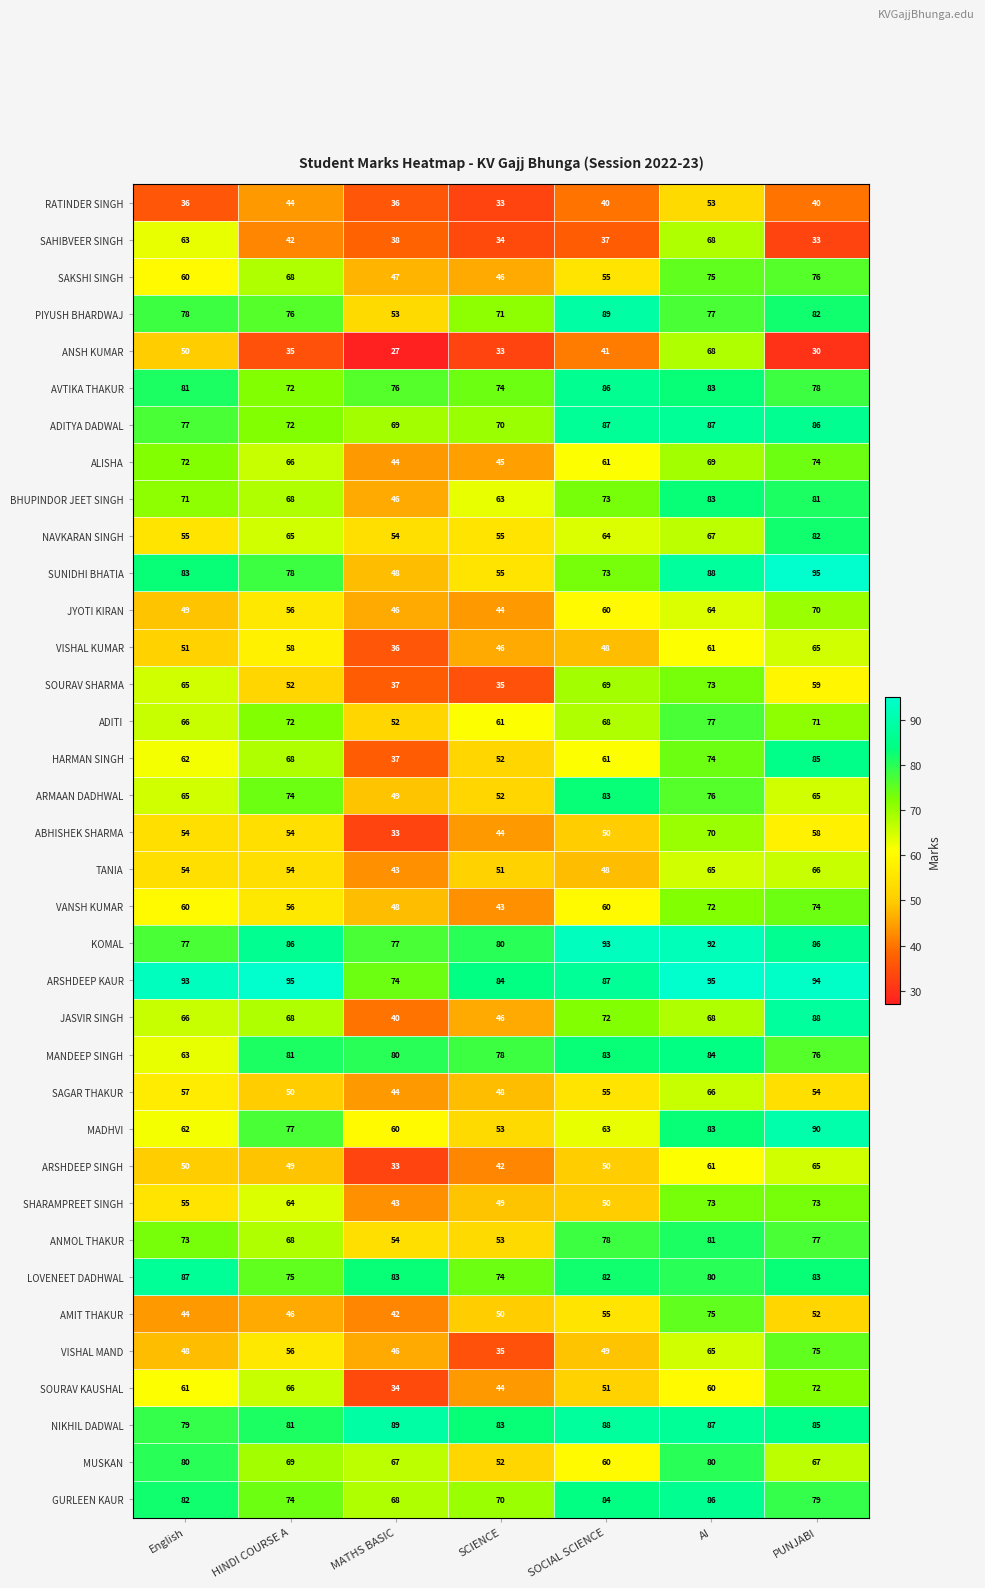

Which series has the largest total across all categories?

ARSHDEEP KAUR